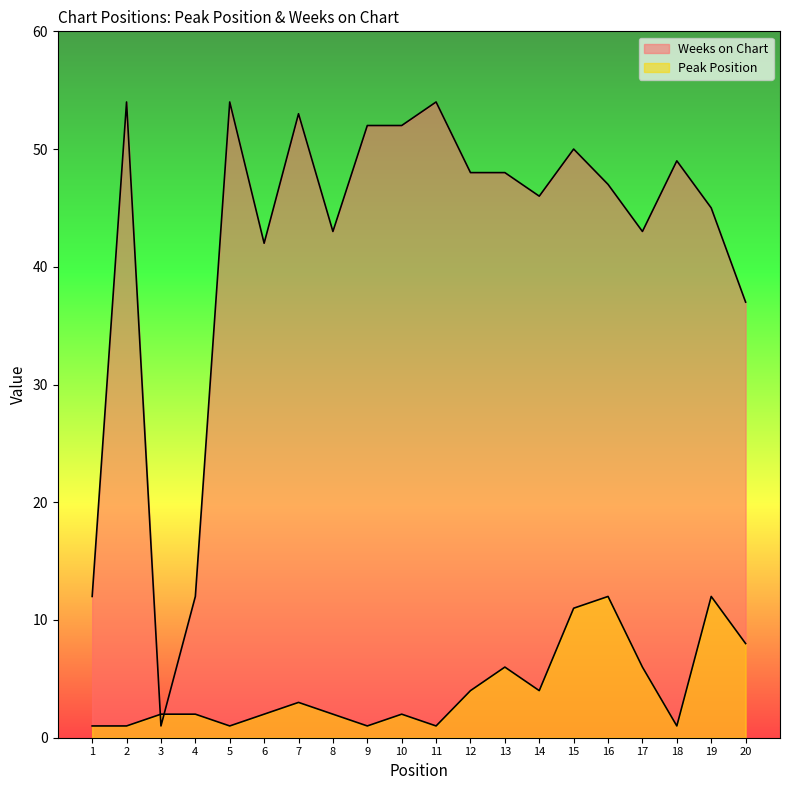

What value does the Weeks on Chart series have at 18, to the nearest 5?

50